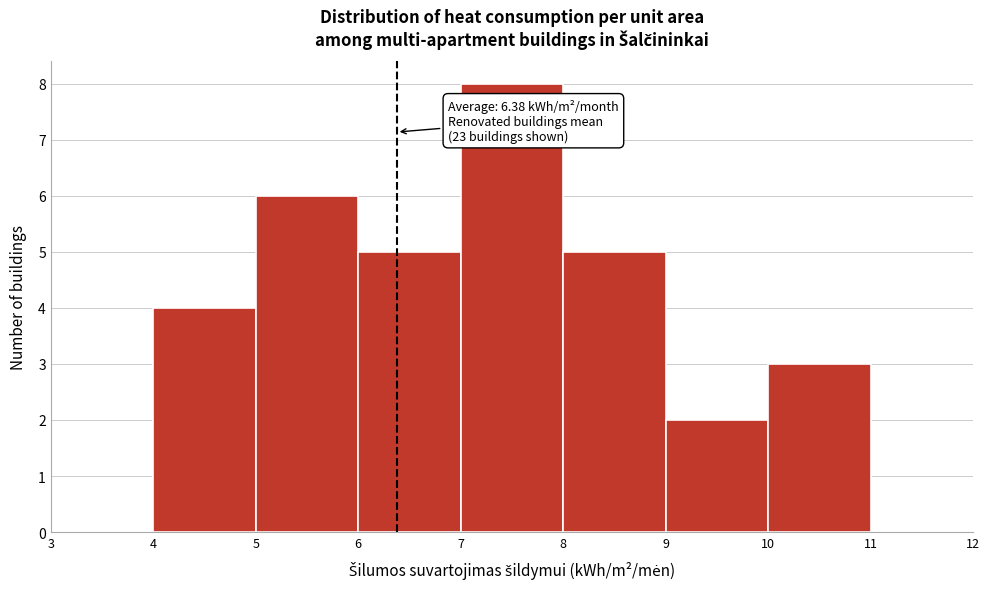

Over which range of the x-axis is the bar tallest?

7 to 8